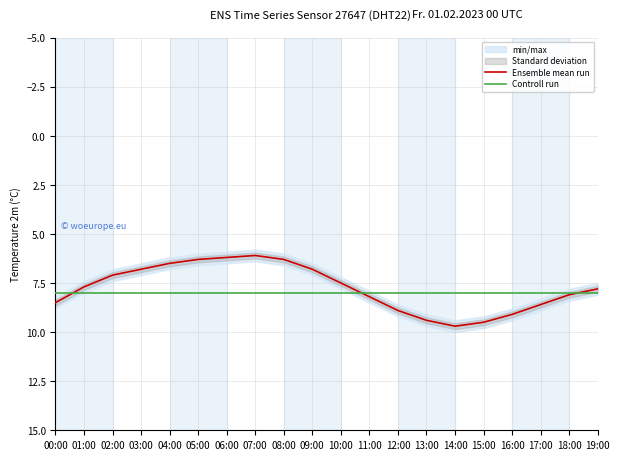

At 11:00, list the series in order from smallest to largest.

Controll run, Ensemble mean run